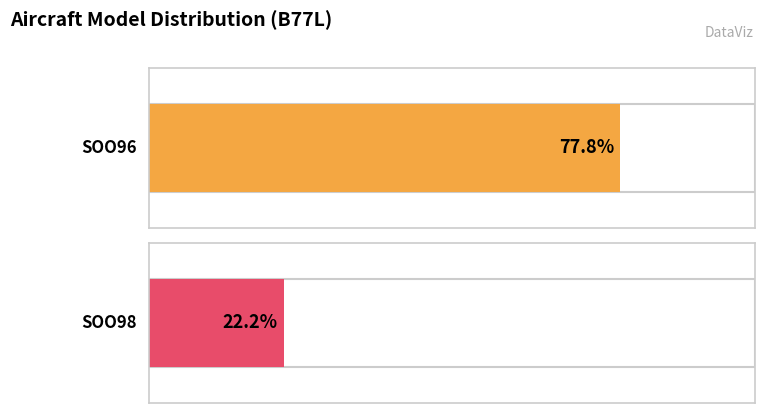

Which series has the largest total across all categories?

SOO96